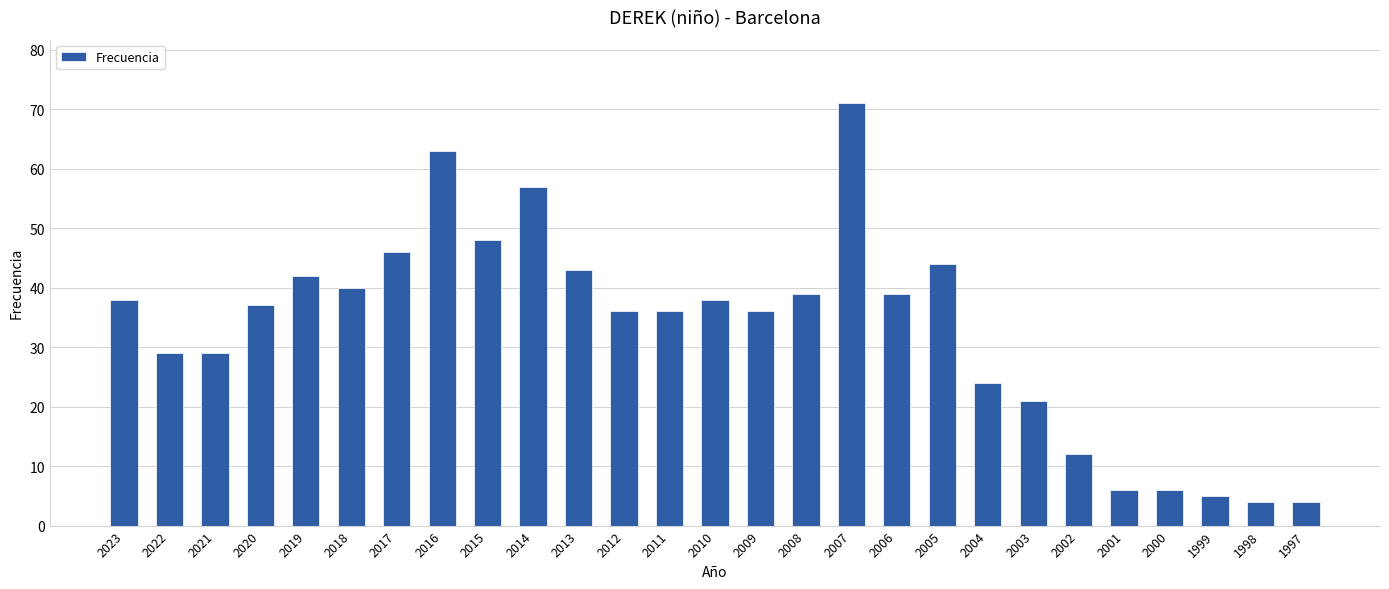

What is the maximum value shown in the chart?

71